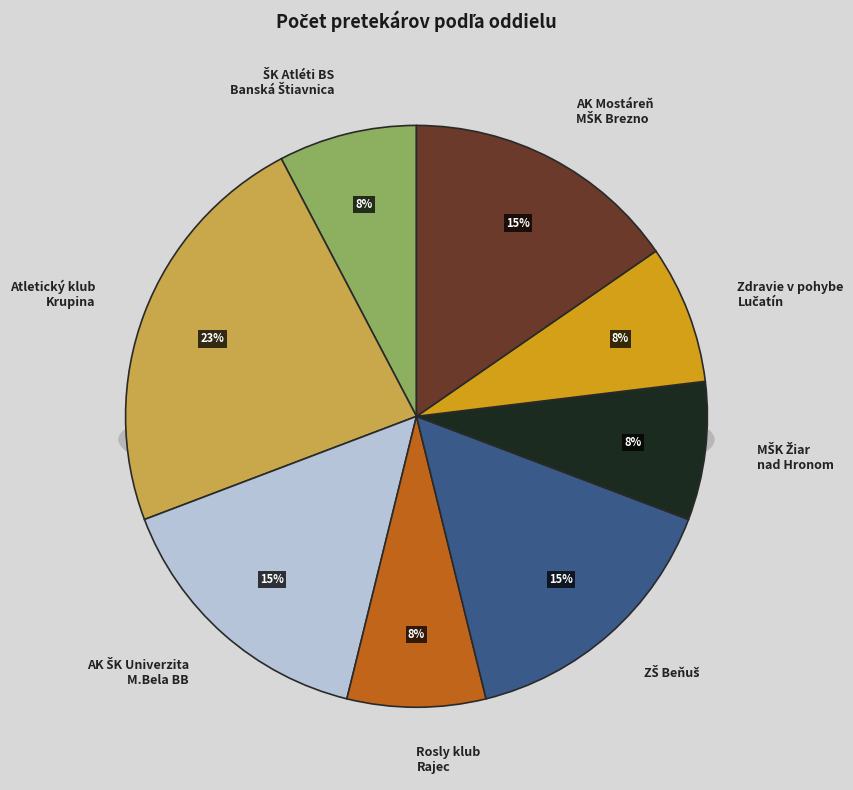

Is Atletický klub Krupina the majority of the pie?

No